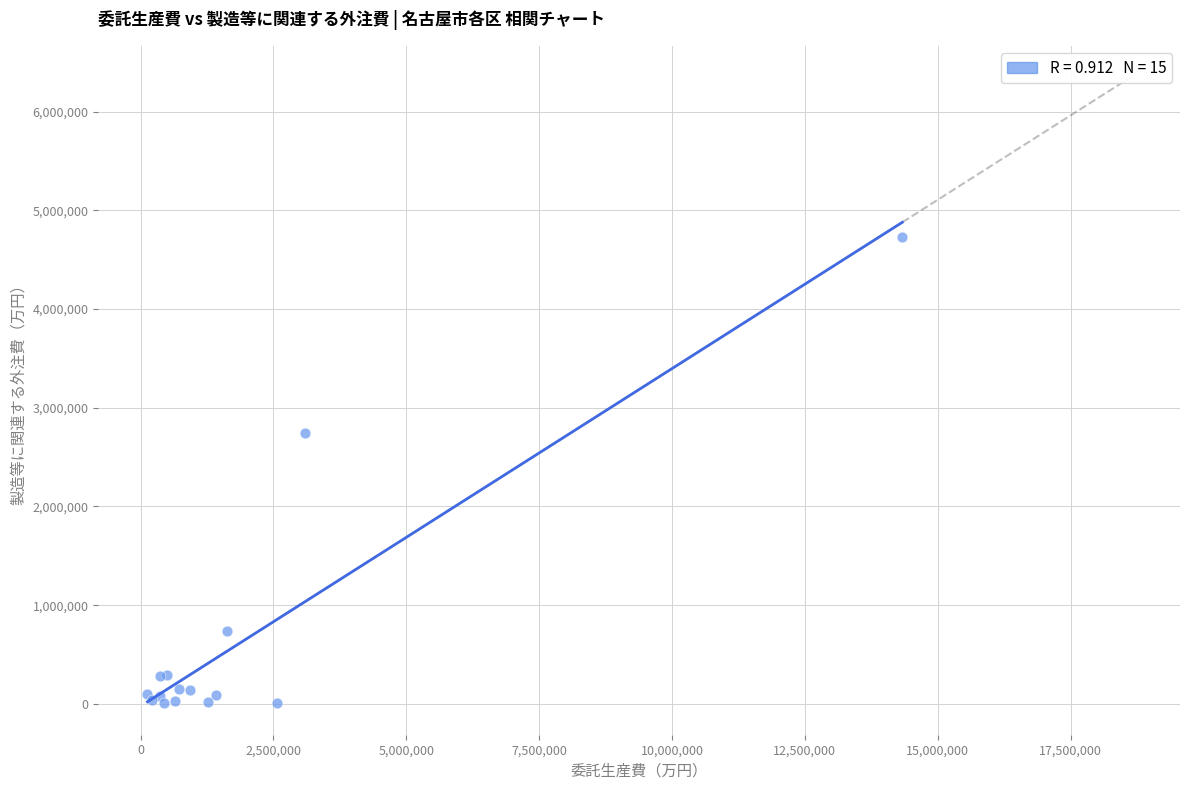

What Y value in the scatter plot is closest to 2365822?

2744579